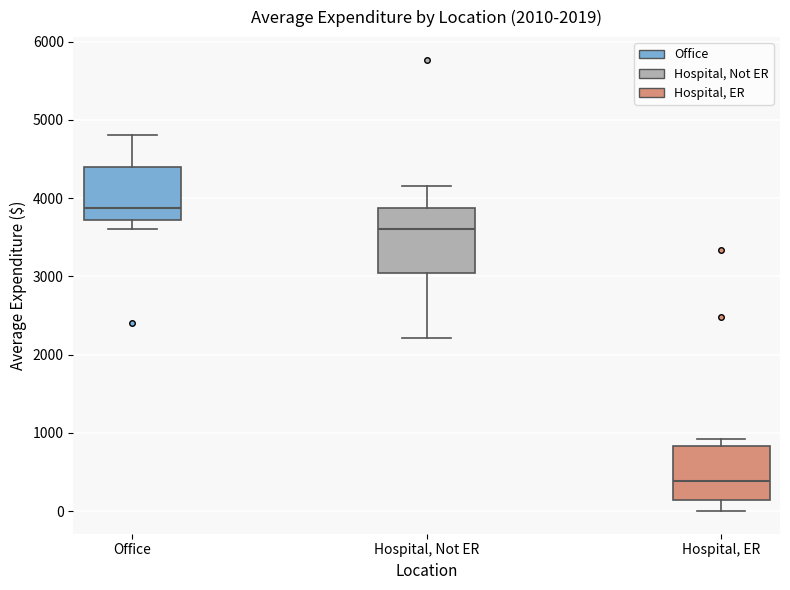

Which box's median line is the lowest?

Hospital, ER